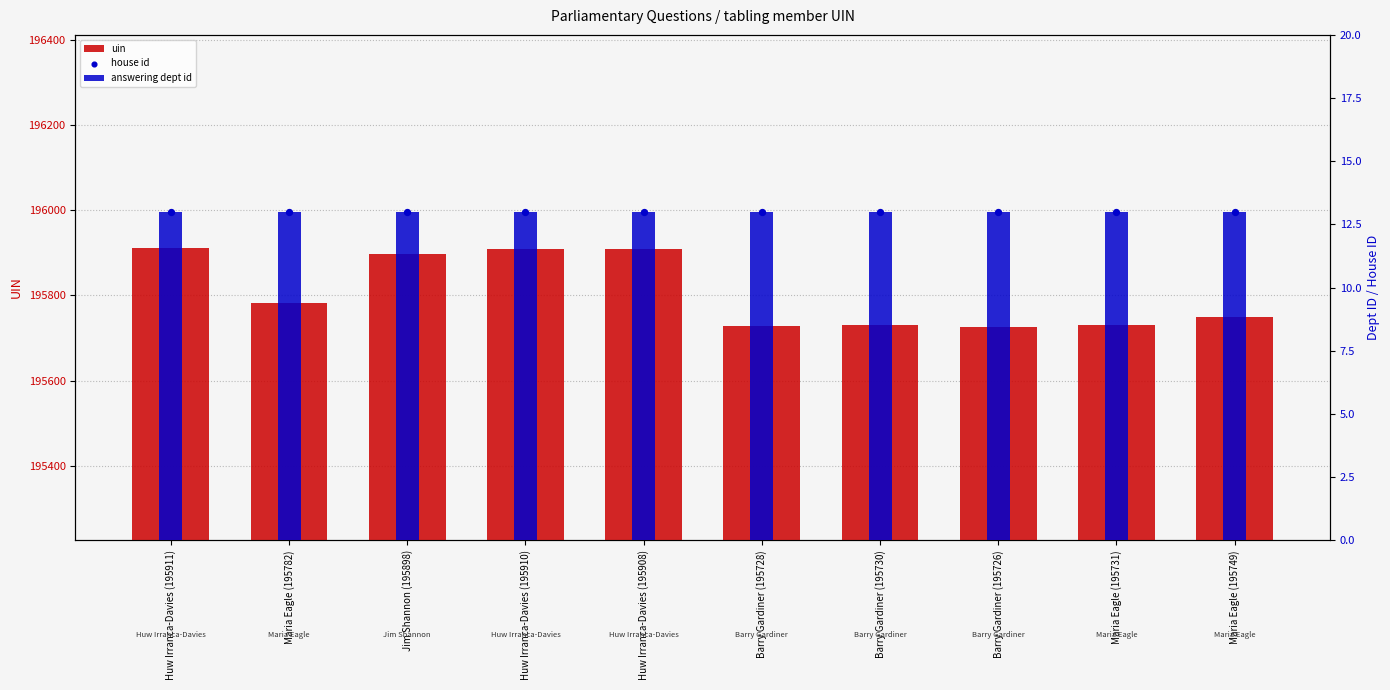

At how many categories does at least one series exceed 119244?

10